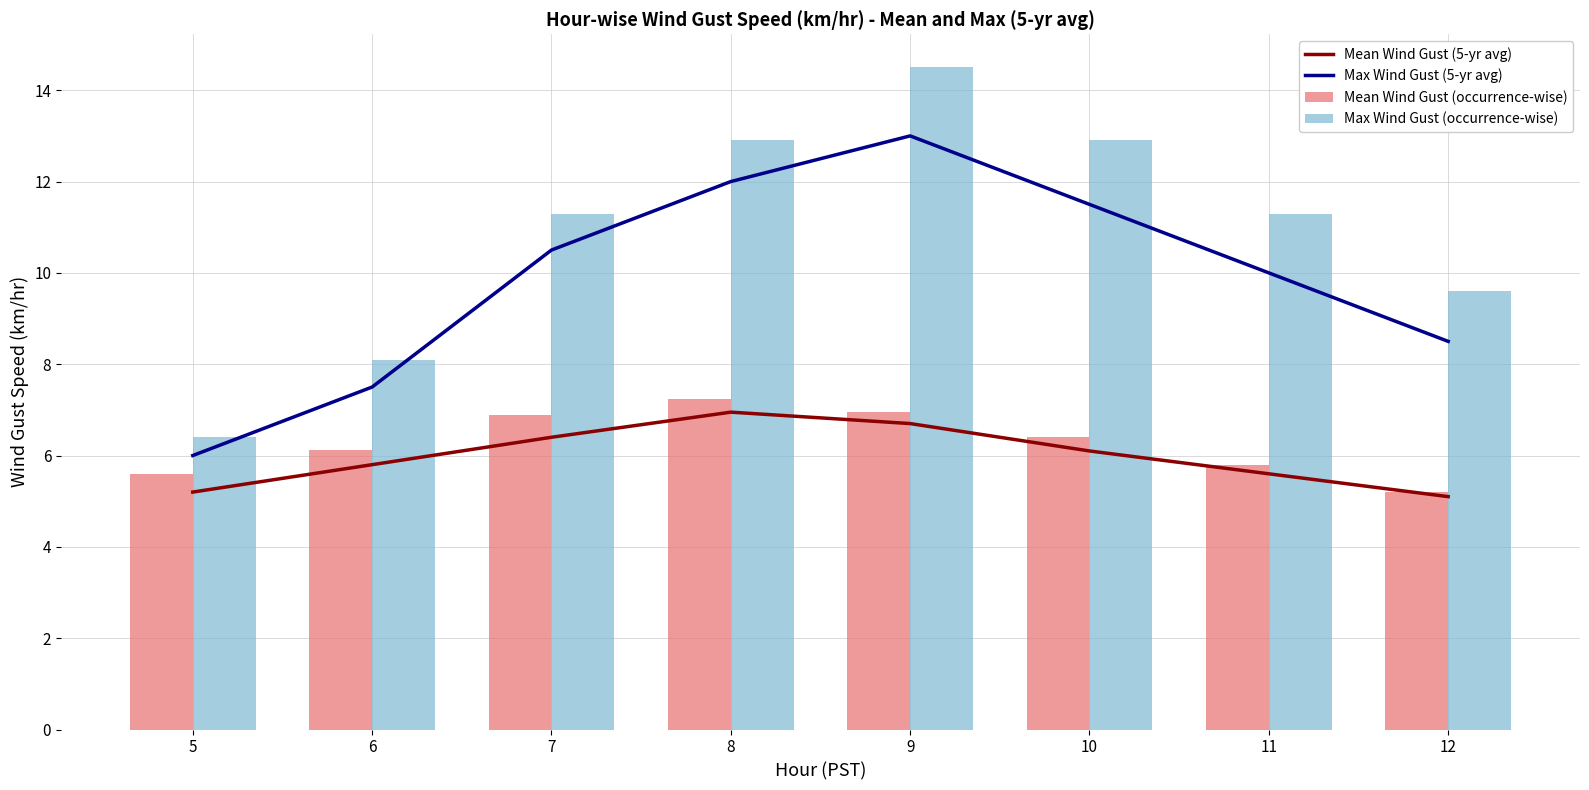

At how many categories does at least one series exceed 7?

7